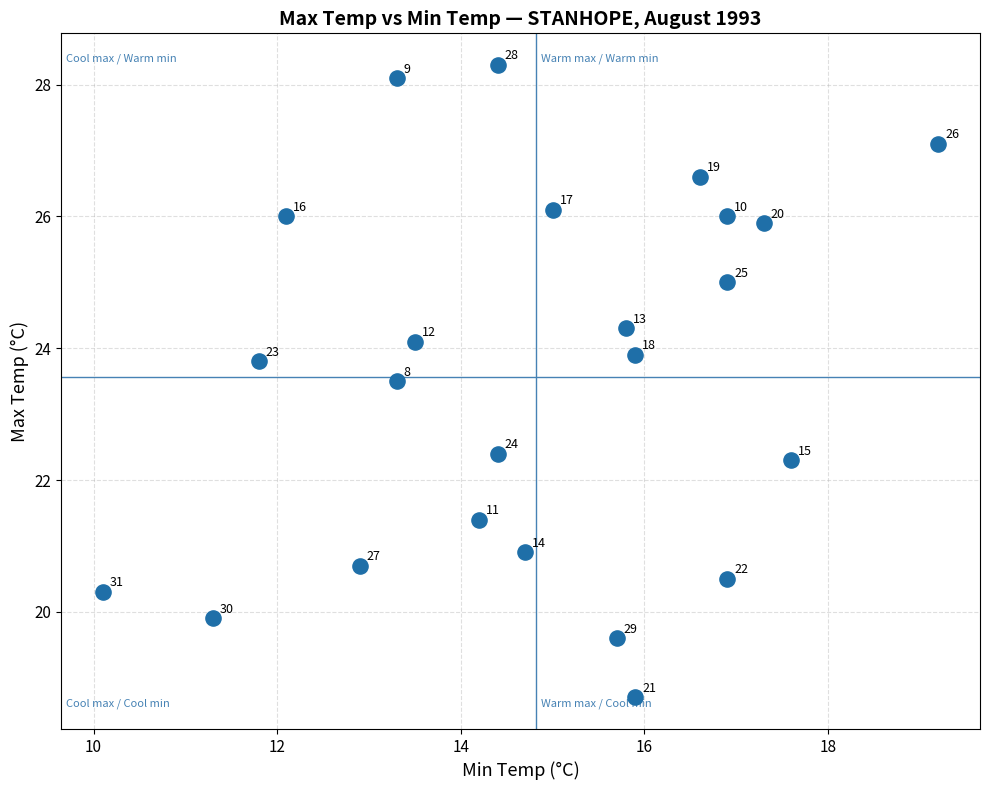

What Y value in the scatter plot is closest to 23?

23.5